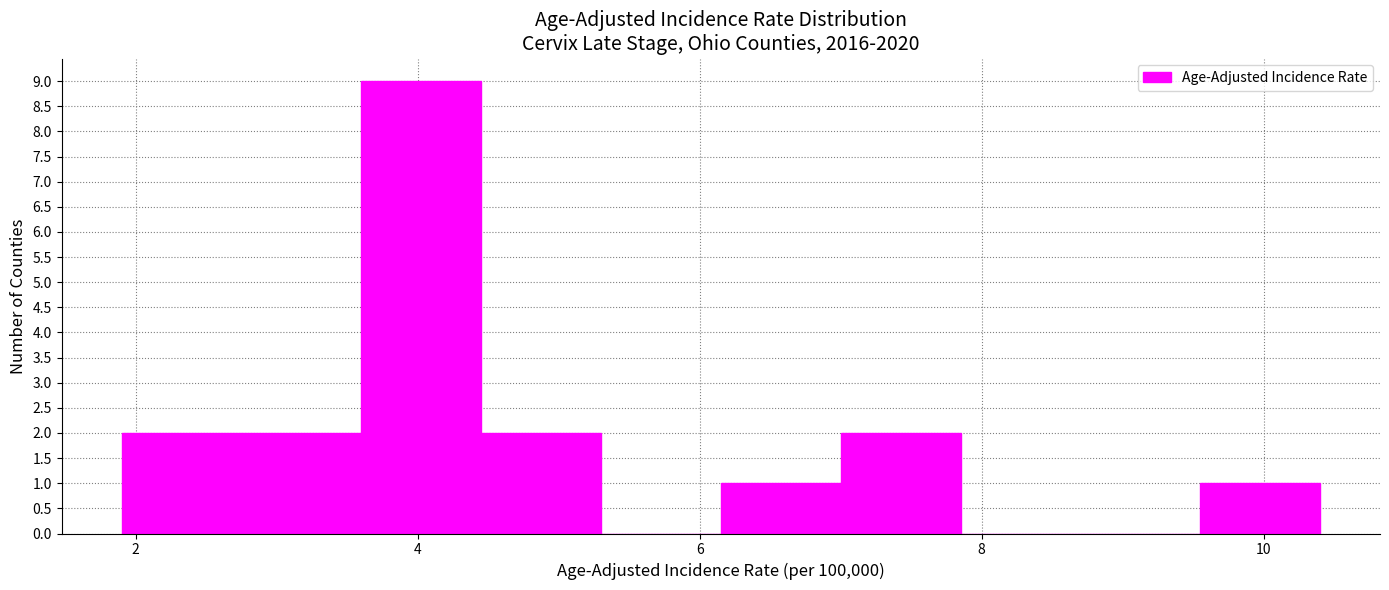

Which range on the x-axis has the tallest bar?

3.60 to 4.45